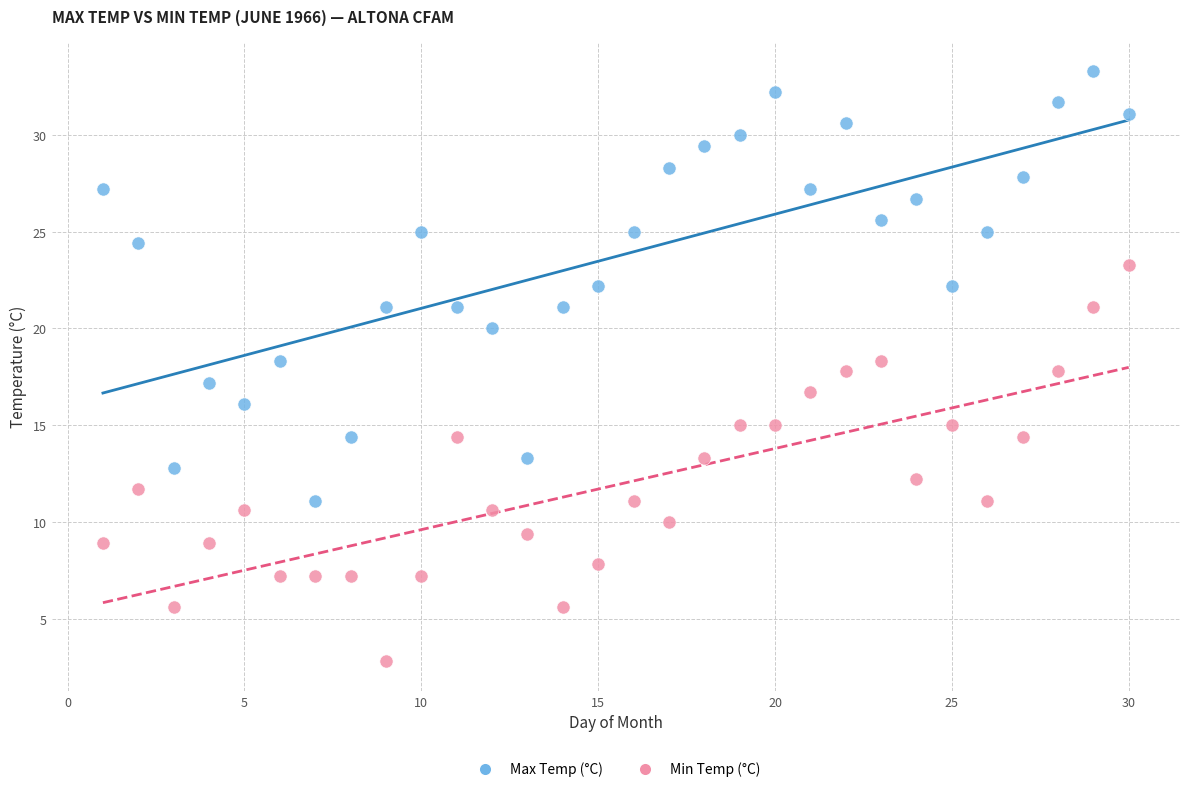

Across all data points, what is the range of X values (max minus min)?

29.0